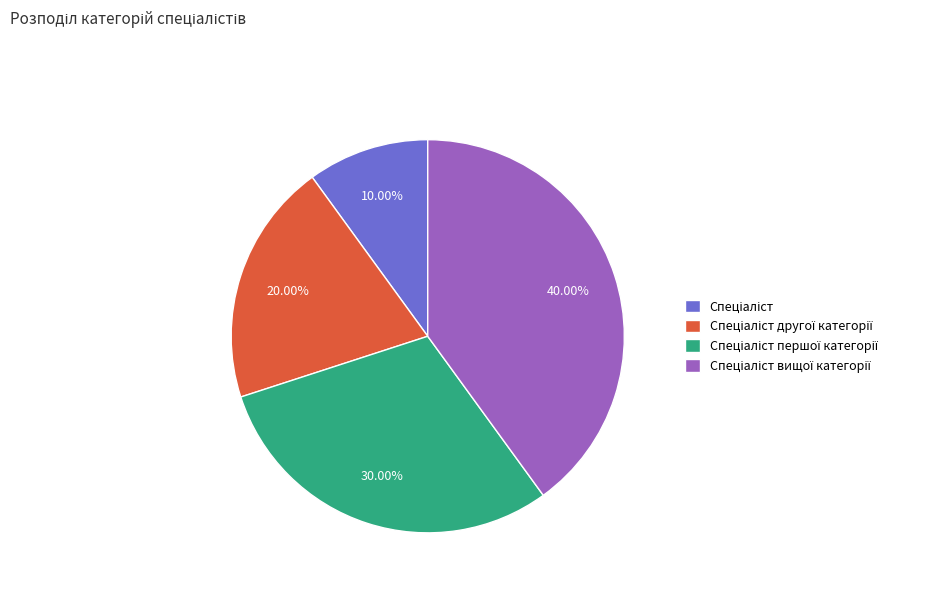

Is there a majority slice in this chart?

No